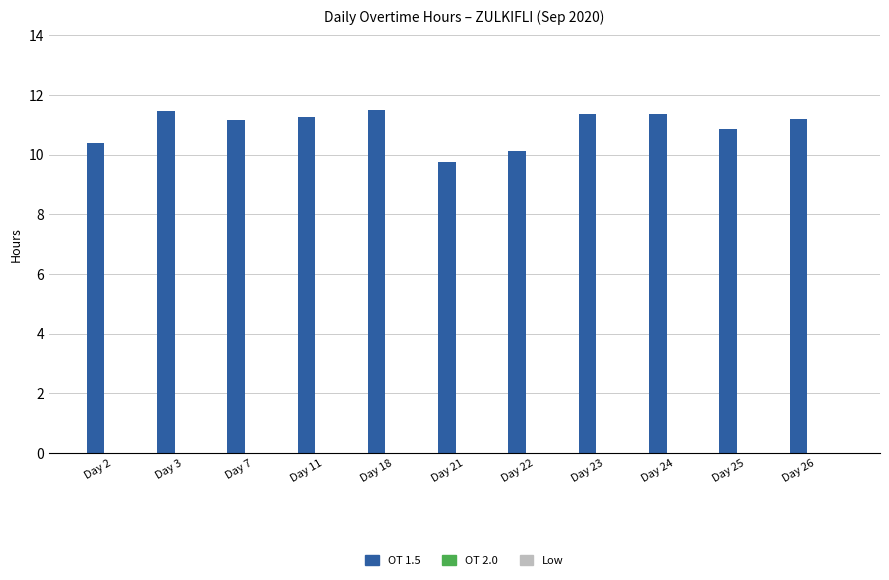

True or false: the data shows 6.7 at Day 3.

False